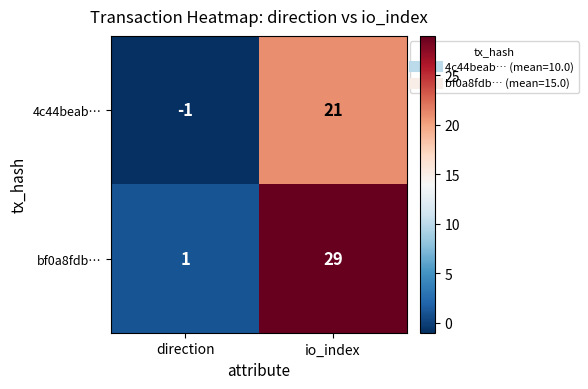

Which category has the lowest value across all series?

direction